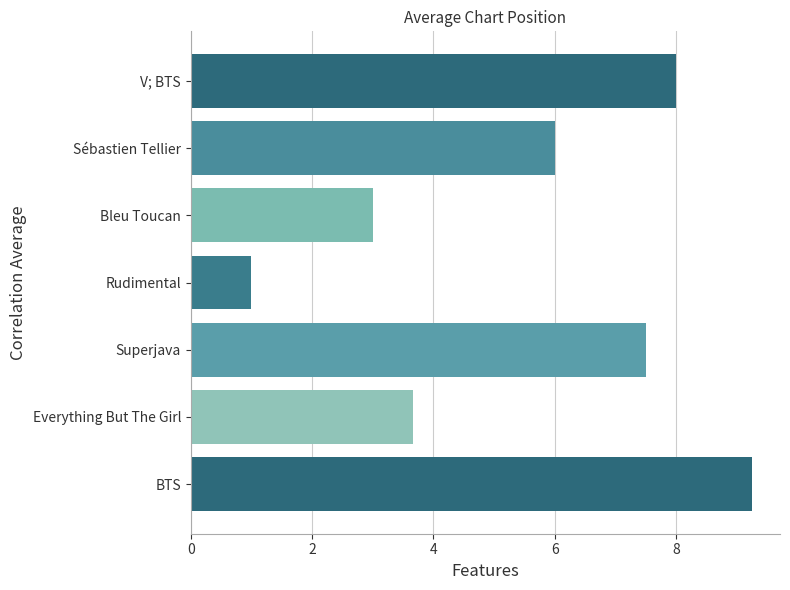

Which label corresponds to the largest value in the chart?

BTS